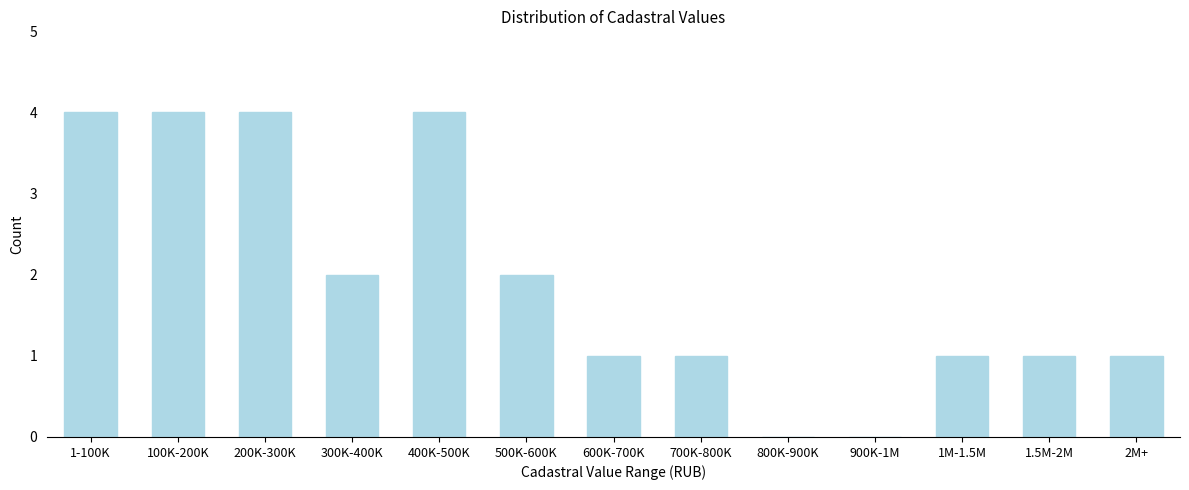

Reading left to right, what are all the values shown in this chart?

1-100K=4	100K-200K=4	200K-300K=4	300K-400K=2	400K-500K=4	500K-600K=2	600K-700K=1	700K-800K=1	800K-900K=0	900K-1M=0	1M-1.5M=1	1.5M-2M=1	2M+=1